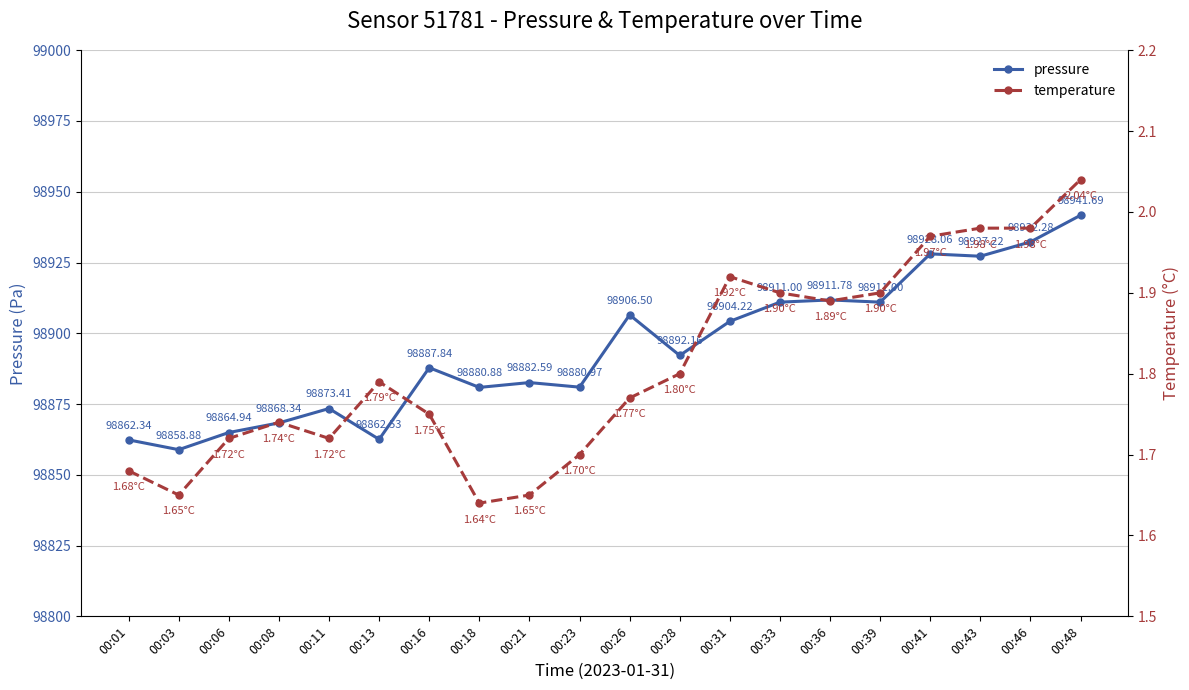

List the series in order of their peak value, lowest first.

temperature, pressure